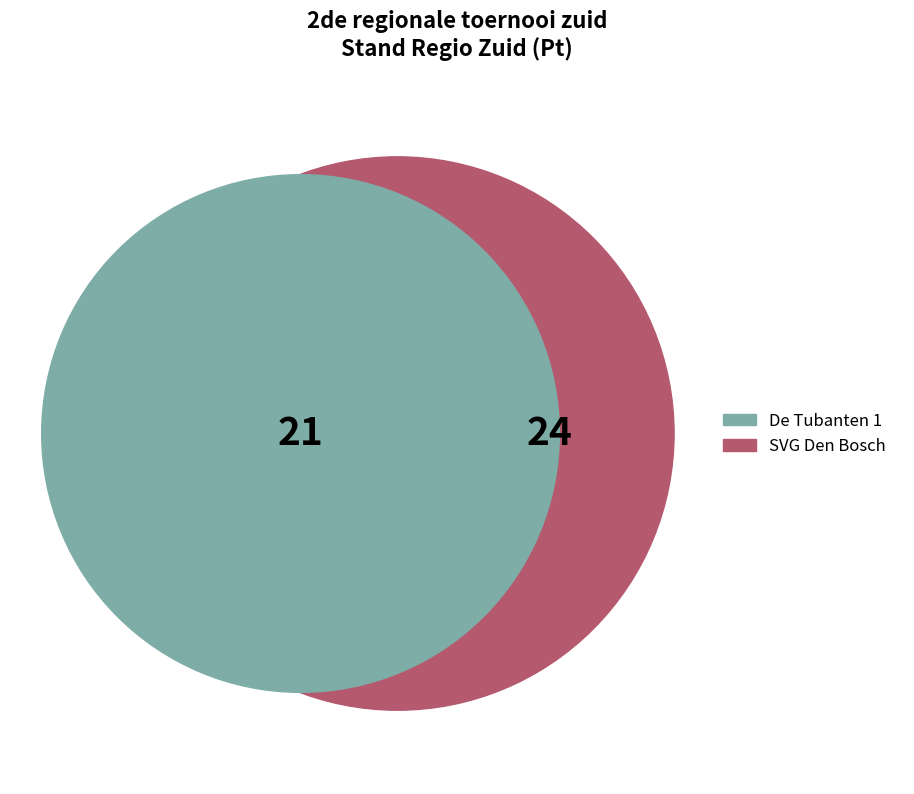

Is it true that RZ Roermond is 1% of the pie?

False